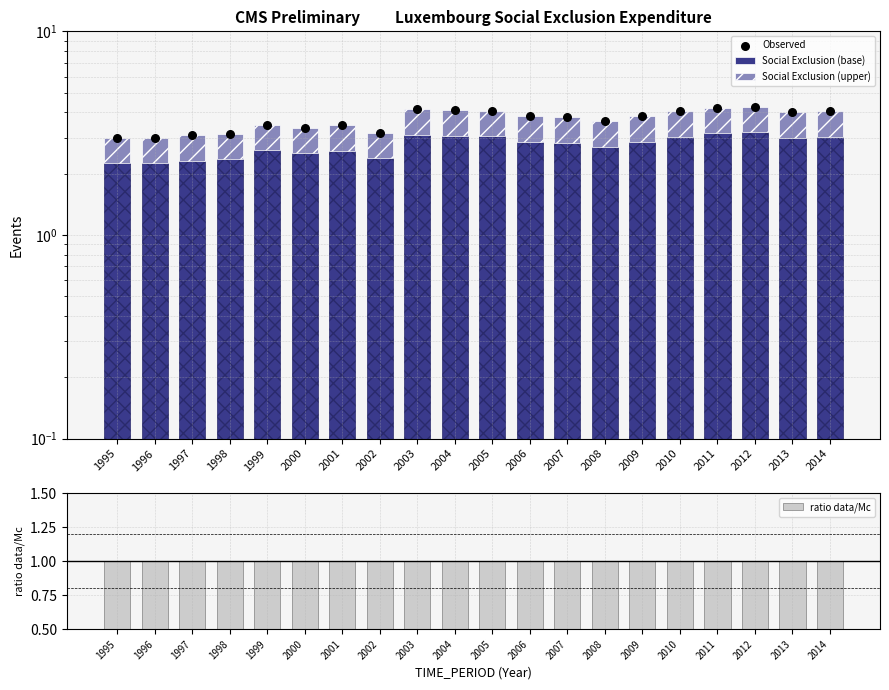

Is the value of ratio data/Mc at 2010 greater than the value of Social Exclusion (upper) at 2014?

No